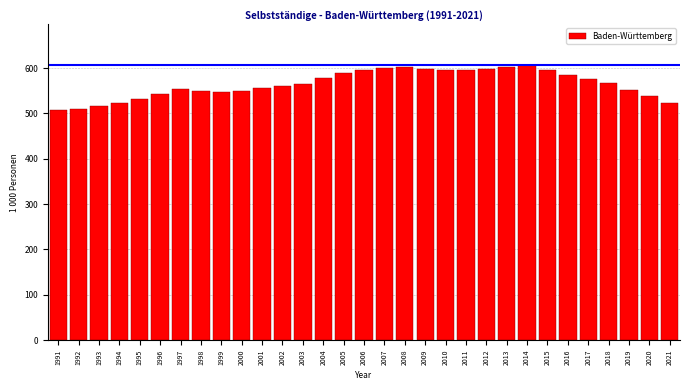

What is the value of the 18th bar from the left?

602.0